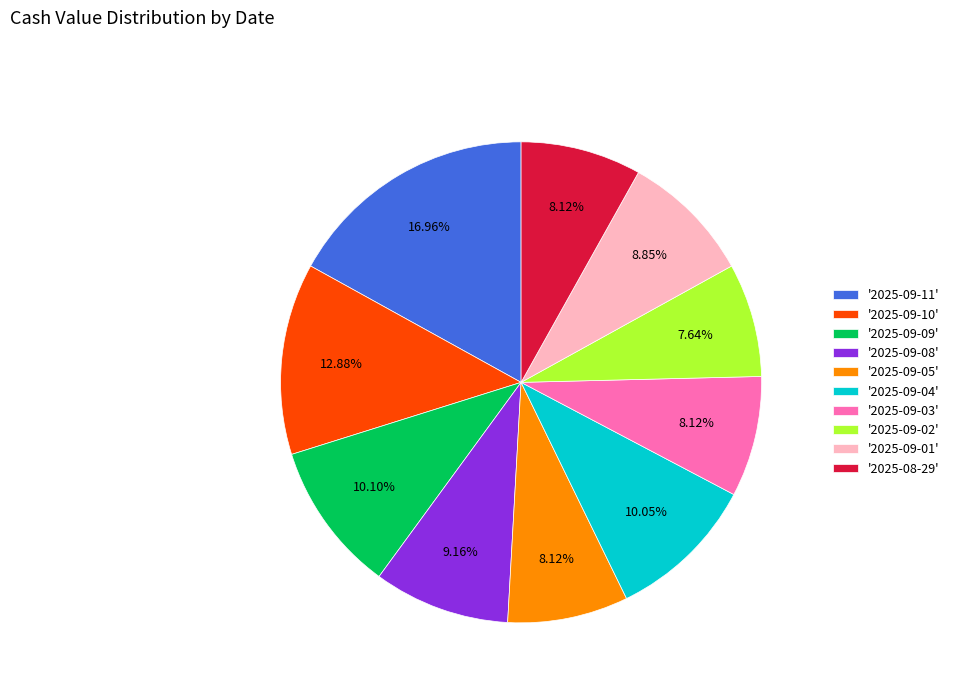

Between '2025-09-02' and '2025-09-10', which is larger?

'2025-09-10'